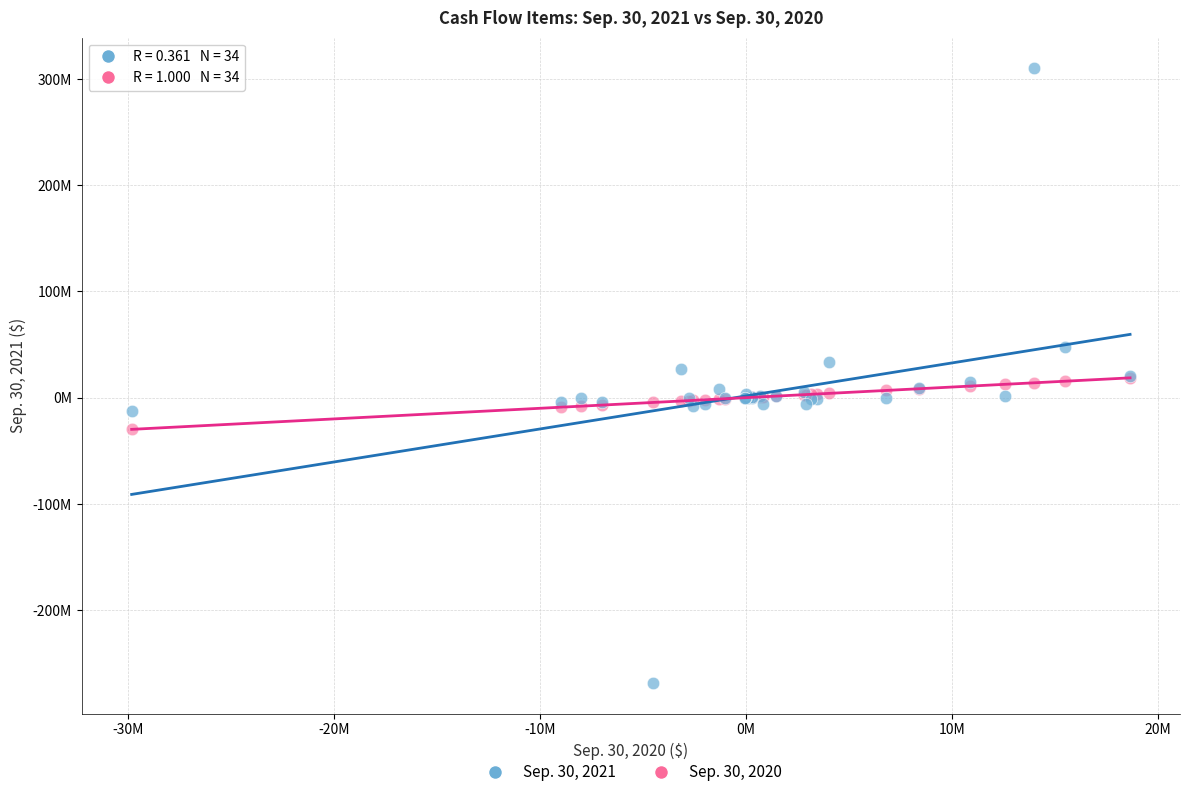

What are all the series names shown in the legend?

Sep. 30, 2021, Sep. 30, 2020